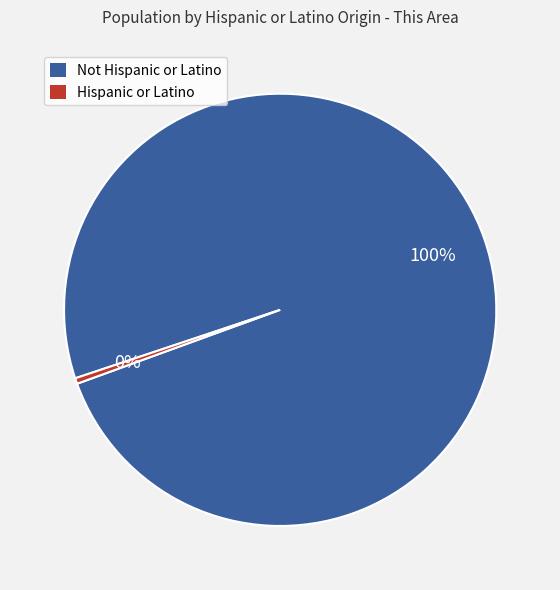

To the nearest percent, what is the average slice percentage?

50%